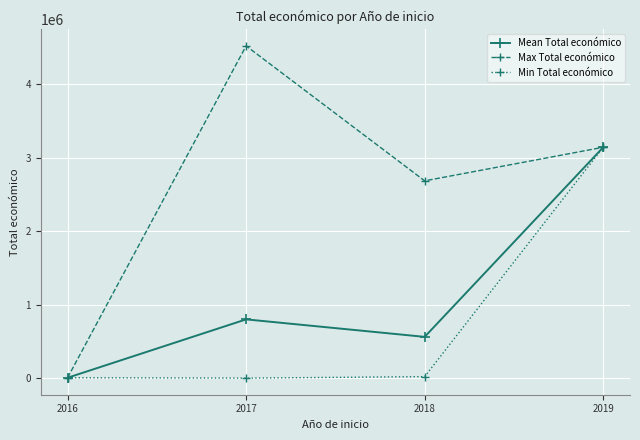

What is the difference between the highest and lowest values at 2018?

2662349.0